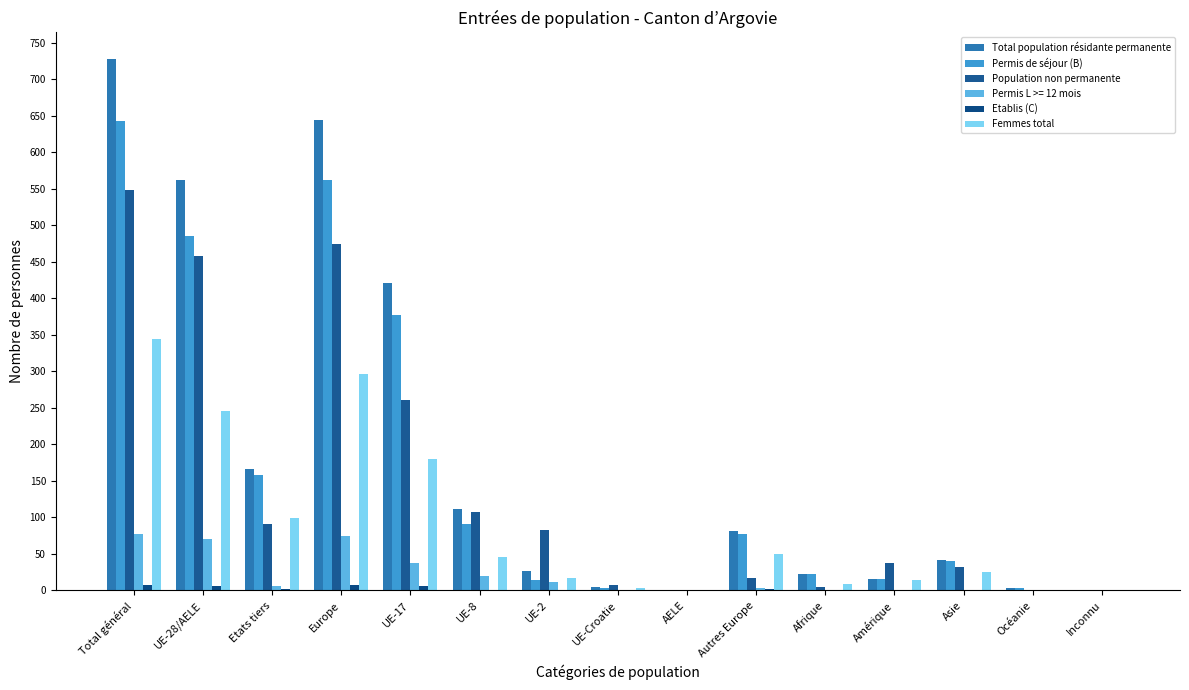

Between UE-28/AELE and Asie, which series saw the biggest shift?

Total population résidante permanente